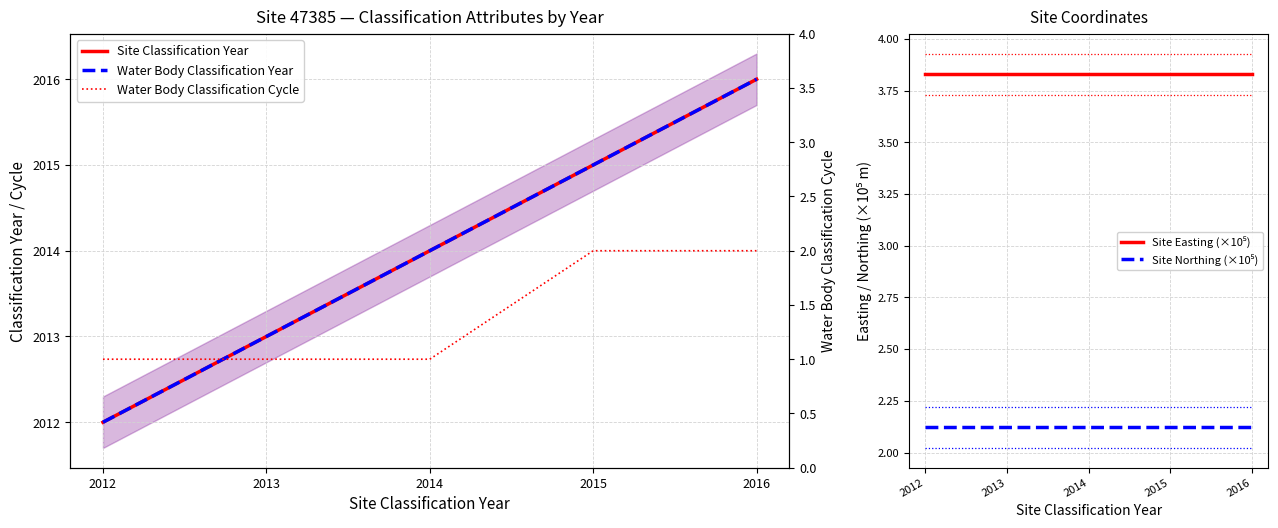

List the labels in order of Site Easting (×10⁵) value, largest first.

2012, 2013, 2014, 2015, 2016